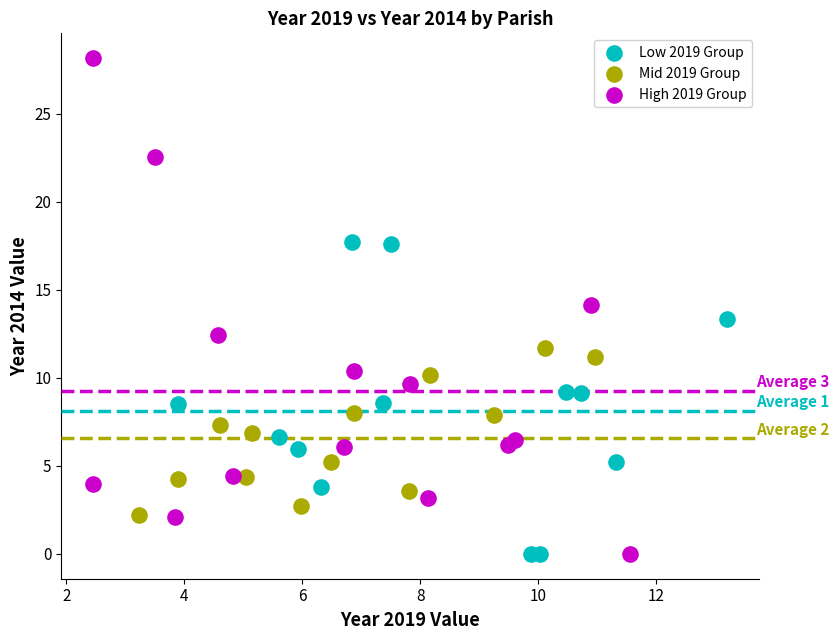

Which series has the widest spread of Y values?

High 2019 Group